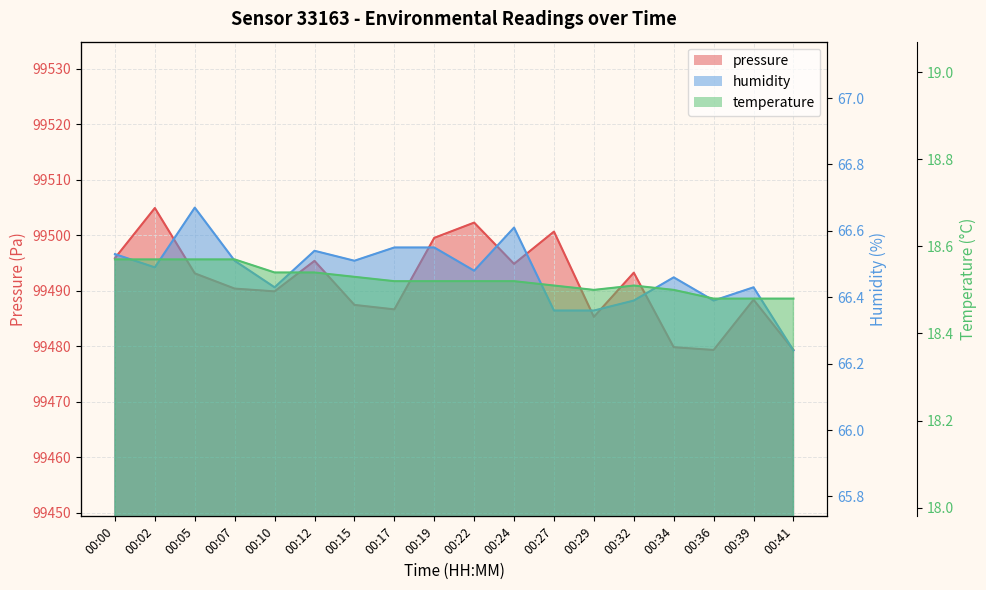

Is the value of temperature at 00:17 greater than the value of pressure at 00:12?

No